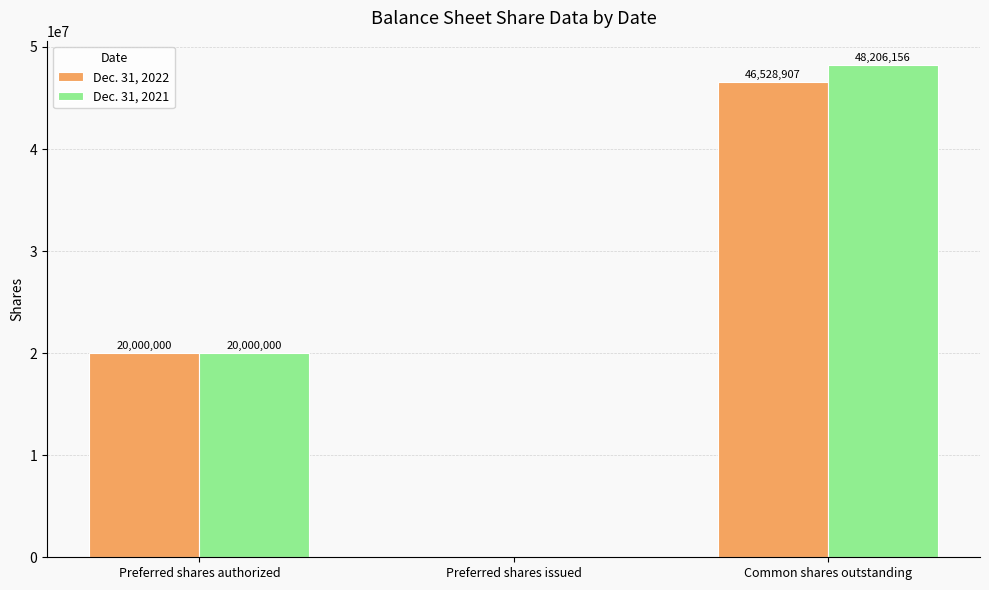

Reading left to right, extract all data points from this chart.

Dec. 31, 2022: 20000000	0	46528907
Dec. 31, 2021: 20000000	0	48206156